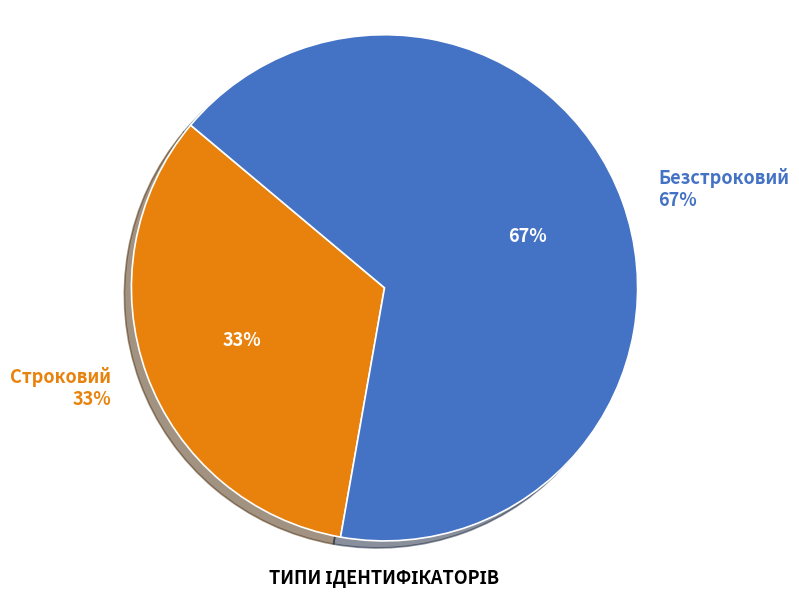

Combined, do Безстроковий and Строковий account for over 50%?

Yes